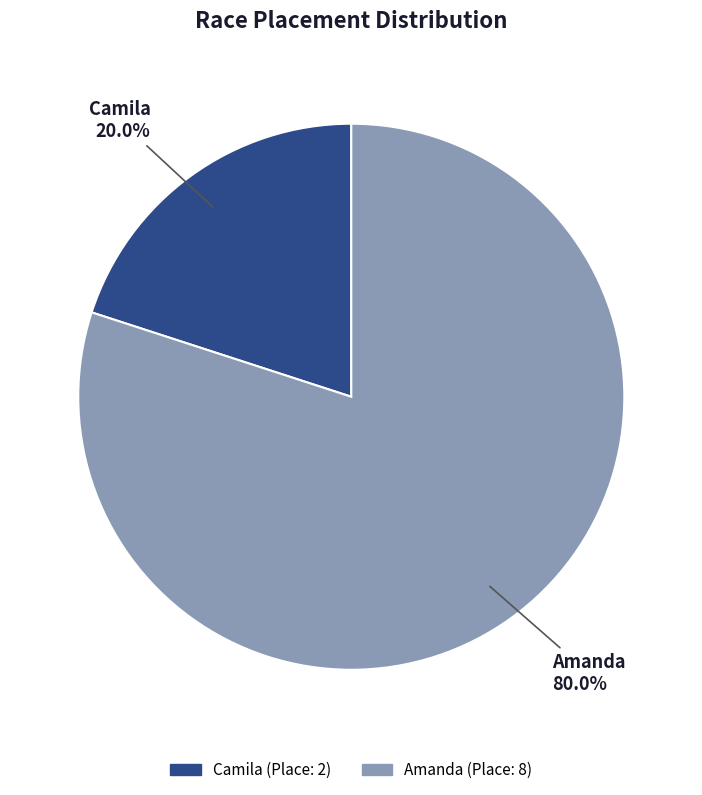

Is it true that Amanda is 80% of the pie?

True